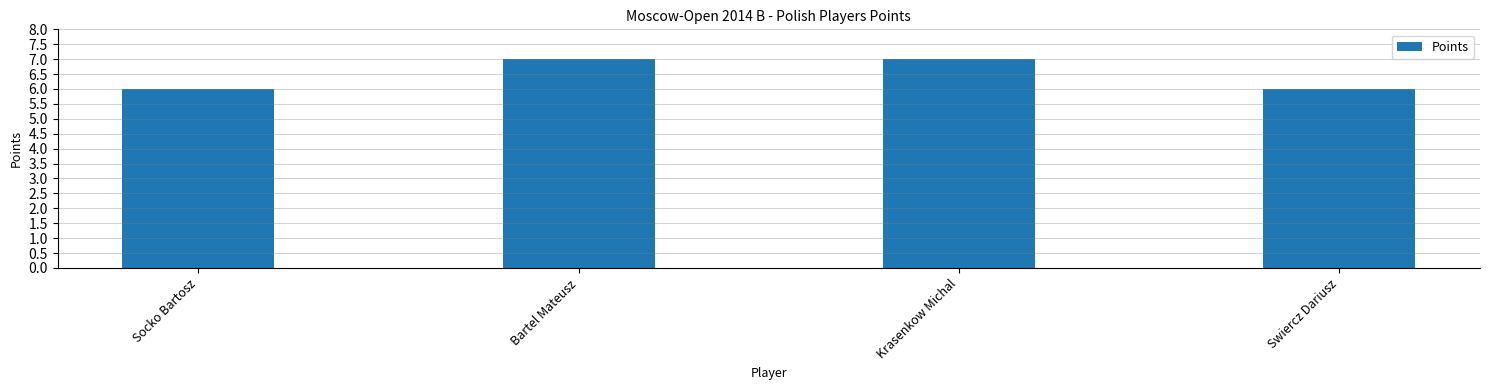

Does the chart contain stacked bars?

No